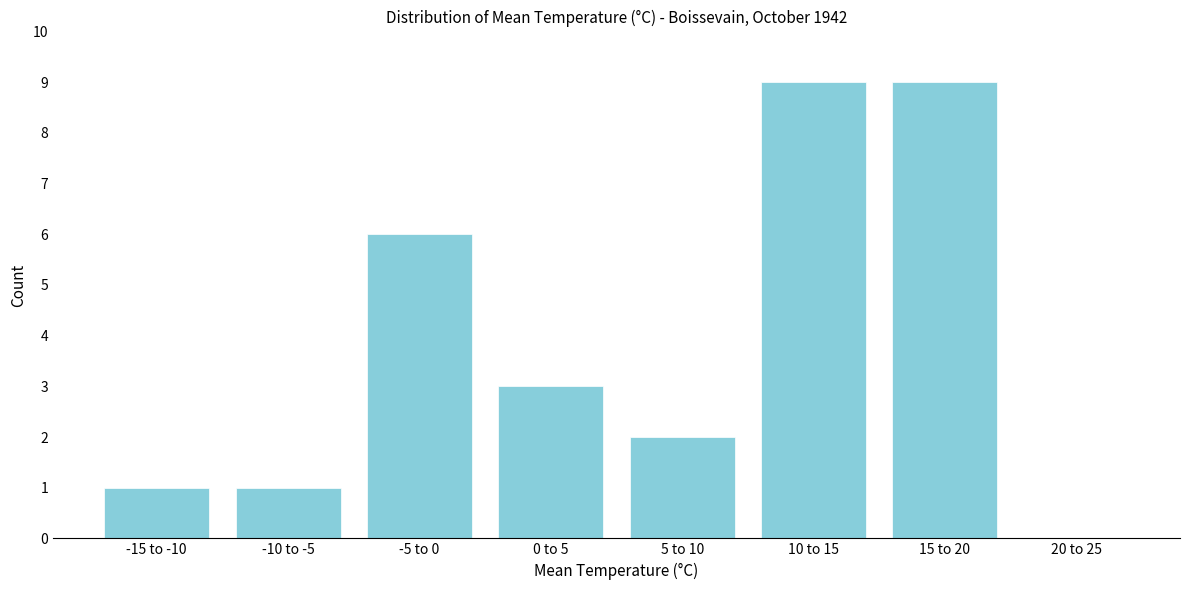

Reading right to left, transcribe all the data shown in this chart.

20 to 25=0	15 to 20=9	10 to 15=9	5 to 10=2	0 to 5=3	-5 to 0=6	-10 to -5=1	-15 to -10=1